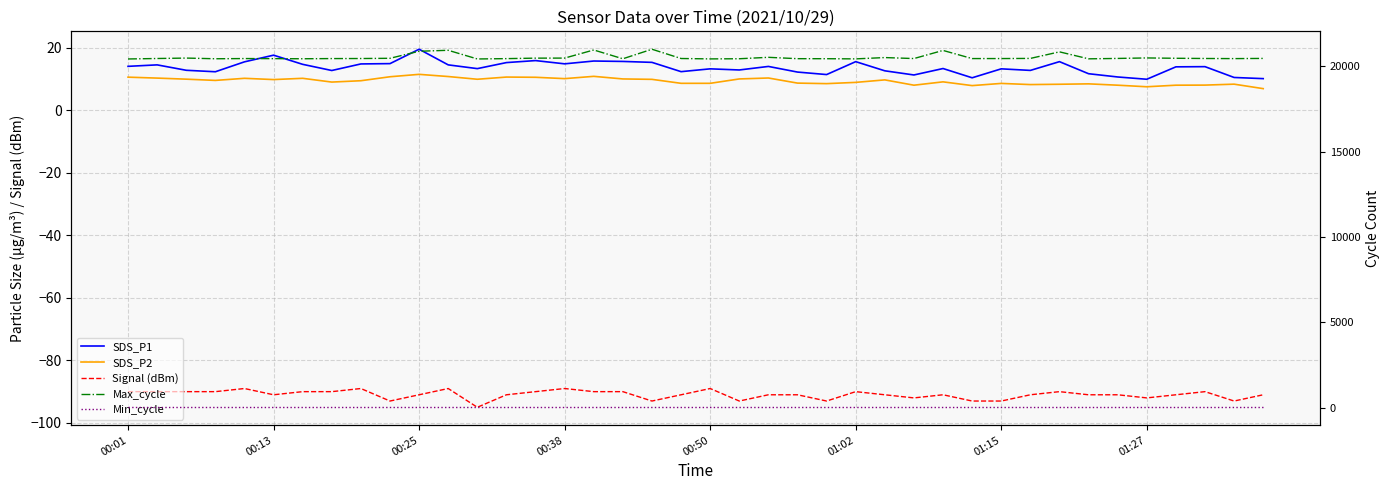

True or false: Min_cycle and SDS_P1 cross at least once.

False